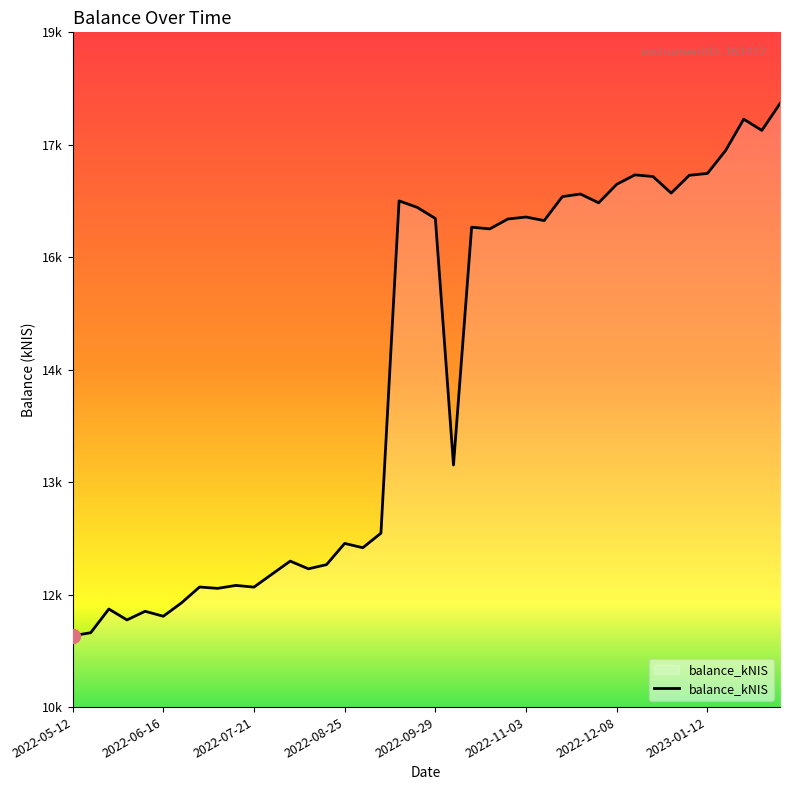

Does the chart display data point markers on the line(s)?

No